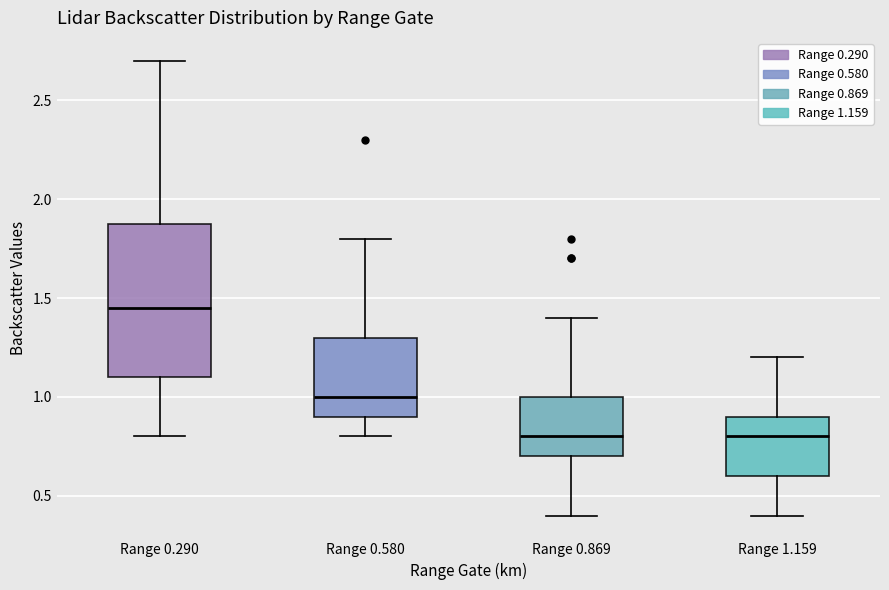

Reading left to right, transcribe this box plot: for each box, give where its median line is, the range the box spans, and where its two whiskers end, as read against the y-axis. The values are not printed on the chart, so give them approximately, as read against the axis.

Range 0.290: median 1.45, box 1.10 to 1.90, whiskers 0.80 to 2.70
Range 0.580: median 1.00, box 0.90 to 1.30, whiskers 0.80 to 1.80
Range 0.869: median 0.80, box 0.70 to 1.00, whiskers 0.40 to 1.40
Range 1.159: median 0.80, box 0.60 to 0.90, whiskers 0.40 to 1.20